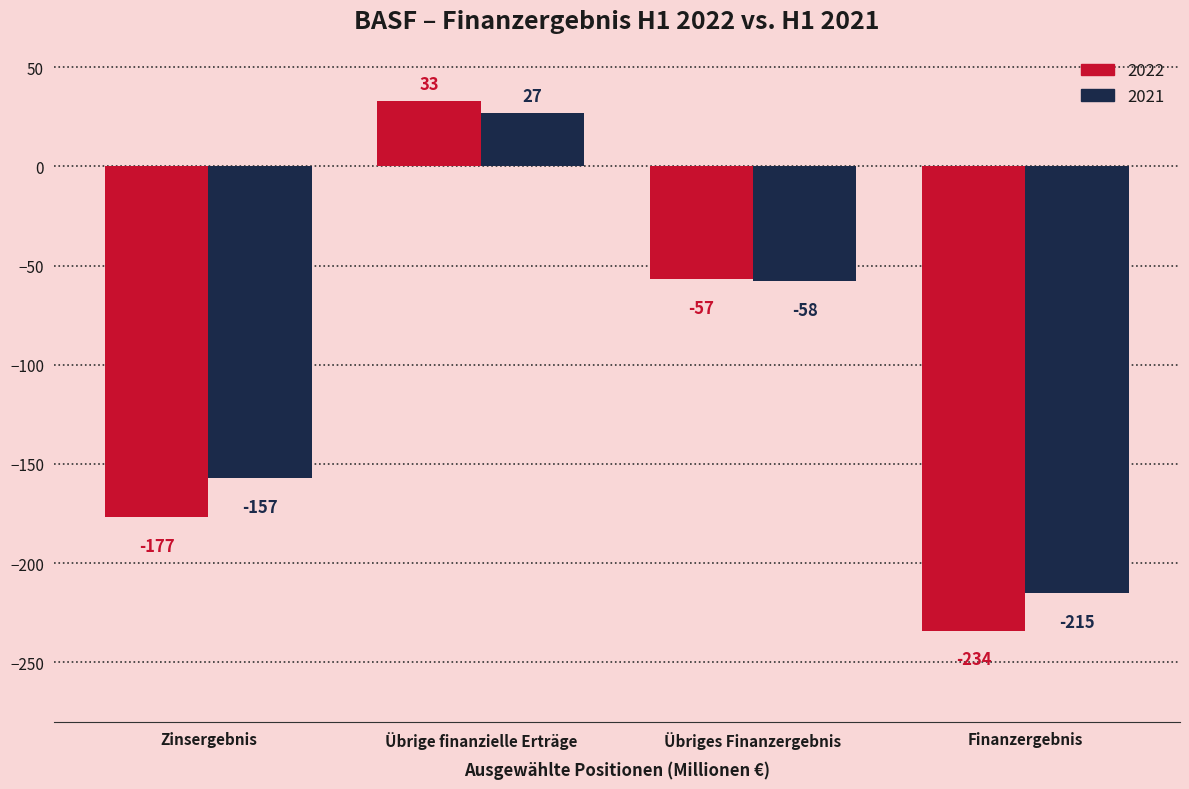

How many bars are there in each group?

2